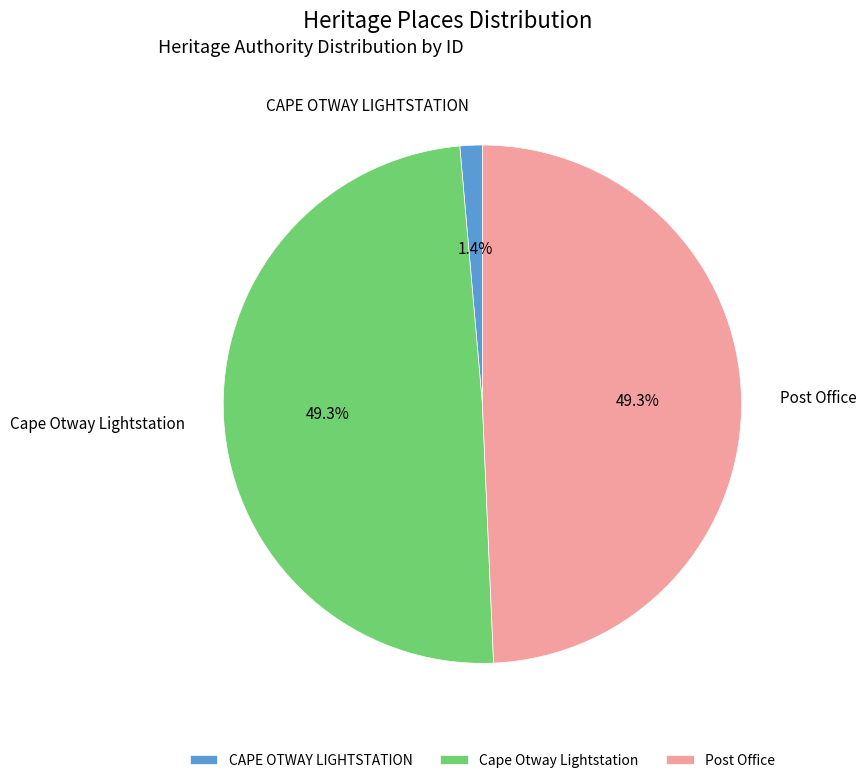

Approximately how many times larger is the value at Post Office compared to Cape Otway Lightstation?

1.0